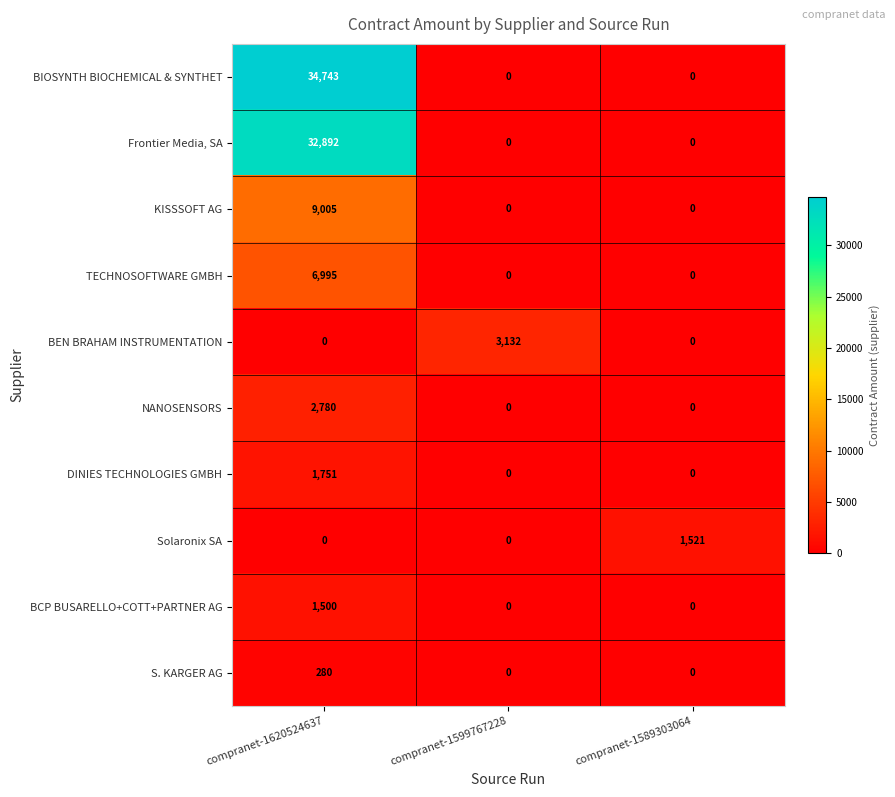

What is the total value across all series at compranet-1599767228?

3132